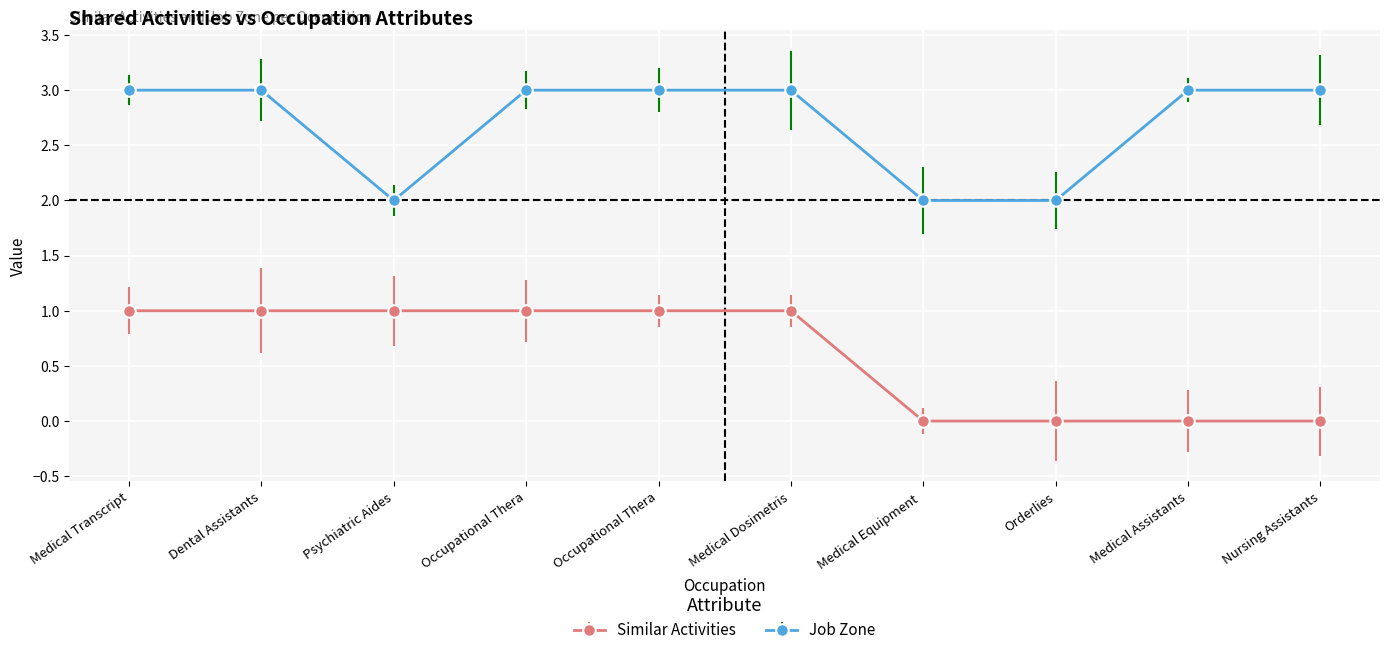

How many values in the Similar Activities series are below 1?

4